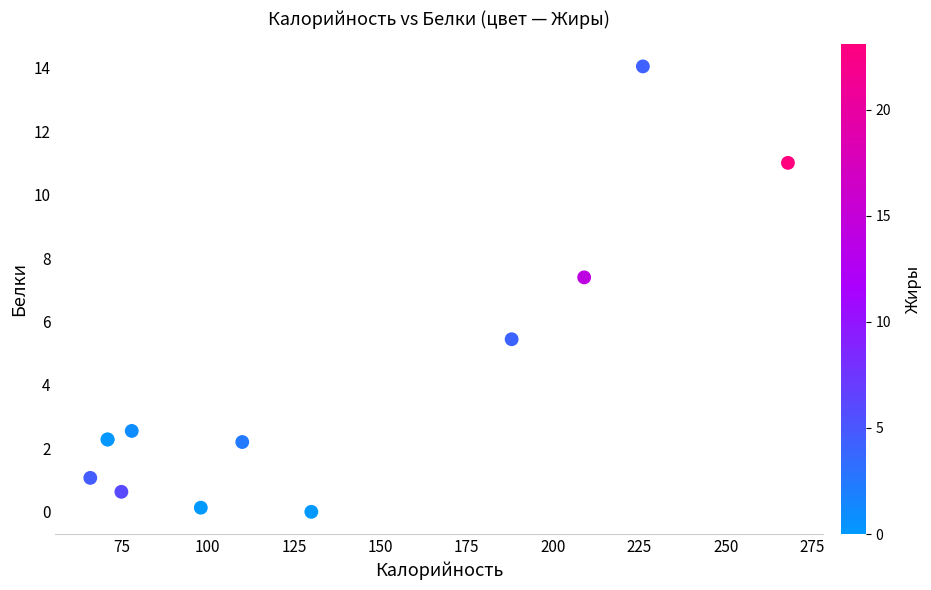

What Y value in the scatter plot is closest to 7?

7.4